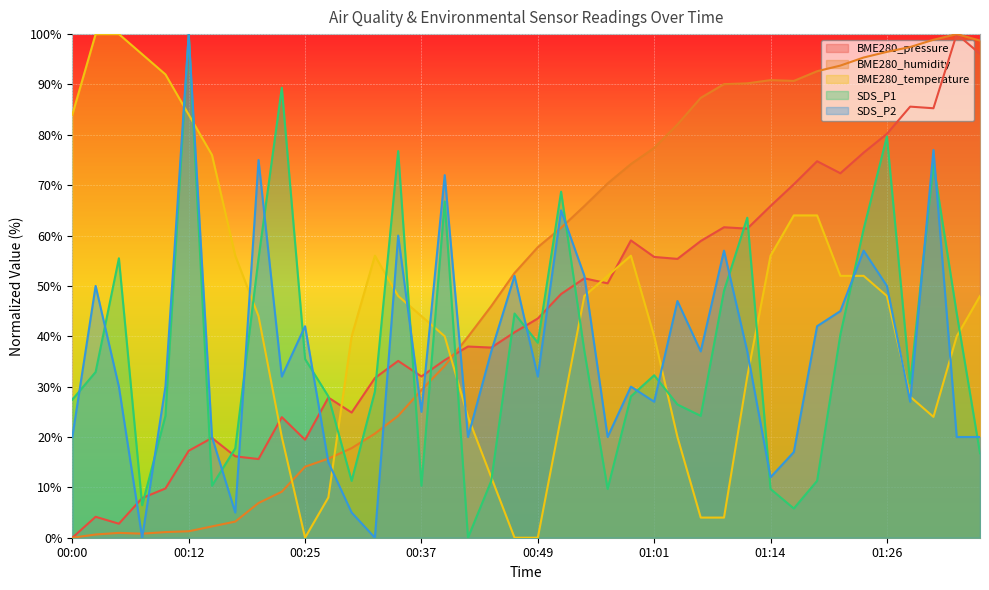

Reading left to right, list all the values displayed in this chart.

BME280_pressure: 00:00=0.0	00:02=4.2	00:05=2.8	00:07=7.9	00:10=9.8	00:12=17.3	00:15=19.8	00:17=16.2	00:20=15.6	00:22=23.9	00:25=19.5	00:27=27.8	00:29=24.9	00:32=31.7	00:34=35.1	00:37=32.0	00:39=35.3	00:42=38.0	00:44=37.8	00:47=40.8	00:49=43.5	00:52=48.4	00:54=51.5	00:57=50.5	00:59=59.0	01:01=55.8	01:04=55.4	01:06=58.9	01:09=61.6	01:11=61.4	01:14=65.9	01:16=70.2	01:19=74.8	01:21=72.4	01:24=76.5	01:26=80.2	01:28=85.6	01:31=85.3	01:33=100.0	01:36=96.1
BME280_humidity: 00:00=0.0	00:02=0.6	00:05=1.0	00:07=0.8	00:10=1.1	00:12=1.3	00:15=2.2	00:17=3.2	00:20=6.9	00:22=9.1	00:25=14.1	00:27=15.7	00:29=17.8	00:32=20.7	00:34=24.2	00:37=29.3	00:39=34.1	00:42=39.9	00:44=46.0	00:47=52.6	00:49=57.7	00:52=61.5	00:54=65.9	00:57=70.4	00:59=74.2	01:01=77.4	01:04=82.1	01:06=87.3	01:09=90.1	01:11=90.2	01:14=90.9	01:16=90.7	01:19=92.6	01:21=93.7	01:24=95.4	01:26=96.5	01:28=97.4	01:31=98.9	01:33=100.0	01:36=98.7
BME280_temperature: 00:00=84.0	00:02=100.0	00:05=100.0	00:07=96.0	00:10=92.0	00:12=84.0	00:15=76.0	00:17=56.0	00:20=44.0	00:22=20.0	00:25=0.0	00:27=8.0	00:29=40.0	00:32=56.0	00:34=48.0	00:37=44.0	00:39=40.0	00:42=24.0	00:44=12.0	00:47=0.0	00:49=0.0	00:52=24.0	00:54=48.0	00:57=52.0	00:59=56.0	01:01=40.0	01:04=20.0	01:06=4.0	01:09=4.0	01:11=32.0	01:14=56.0	01:16=64.0	01:19=64.0	01:21=52.0	01:24=52.0	01:26=48.0	01:28=28.0	01:31=24.0	01:33=40.0	01:36=48.0
SDS_P1: 00:00=27.4	00:02=32.9	00:05=55.5	00:07=6.5	00:10=24.2	00:12=100.0	00:15=10.3	00:17=17.7	00:20=55.5	00:22=89.4	00:25=35.5	00:27=28.1	00:29=11.3	00:32=29.0	00:34=76.8	00:37=10.3	00:39=66.8	00:42=0.0	00:44=11.3	00:47=44.5	00:49=38.7	00:52=68.7	00:54=37.1	00:57=9.7	00:59=28.1	01:01=32.3	01:04=26.5	01:06=24.2	01:09=49.0	01:11=63.5	01:14=9.7	01:16=5.8	01:19=11.3	01:21=40.3	01:24=61.3	01:26=79.7	01:28=30.6	01:31=74.2	01:33=44.5	01:36=16.8
SDS_P2: 00:00=20.0	00:02=50.0	00:05=30.0	00:07=0.0	00:10=30.0	00:12=100.0	00:15=20.0	00:17=5.0	00:20=75.0	00:22=32.0	00:25=42.0	00:27=15.0	00:29=5.0	00:32=0.0	00:34=60.0	00:37=25.0	00:39=72.0	00:42=20.0	00:44=37.0	00:47=52.0	00:49=32.0	00:52=65.0	00:54=52.0	00:57=20.0	00:59=30.0	01:01=27.0	01:04=47.0	01:06=37.0	01:09=57.0	01:11=37.0	01:14=12.0	01:16=17.0	01:19=42.0	01:21=45.0	01:24=57.0	01:26=50.0	01:28=27.0	01:31=77.0	01:33=20.0	01:36=20.0